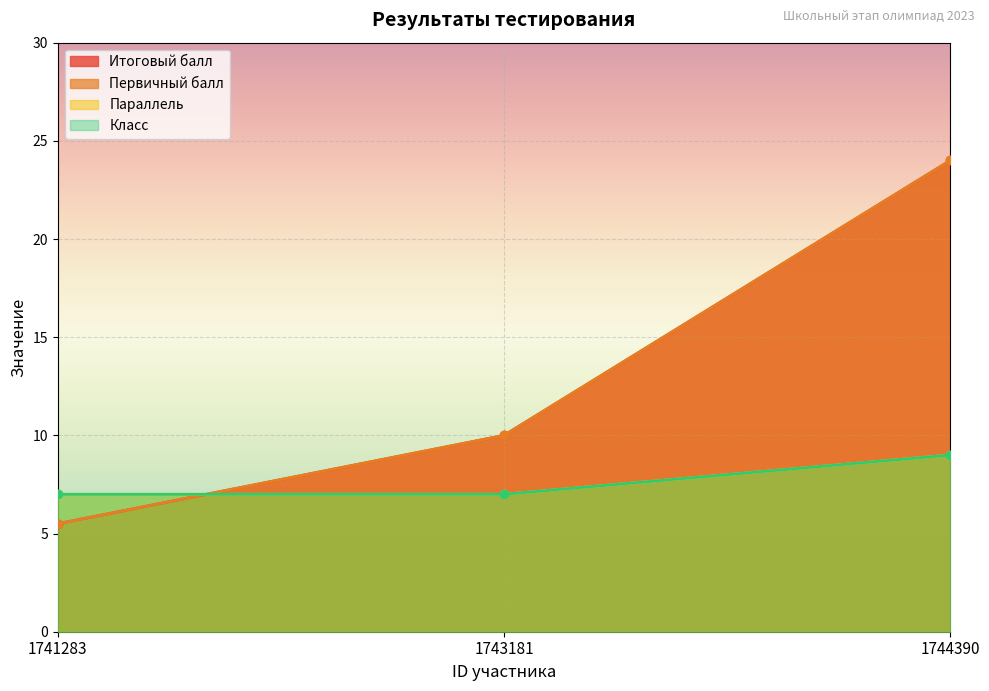

Between 1741283 and 1743181, which is larger?

1743181